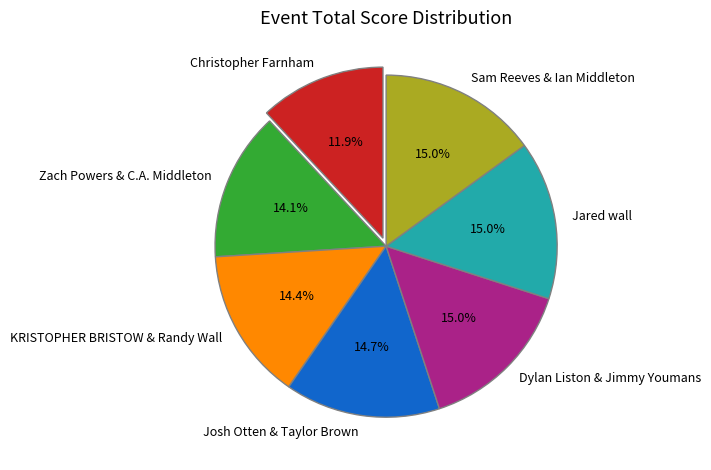

Which category has the smallest portion of the pie?

Christopher Farnham